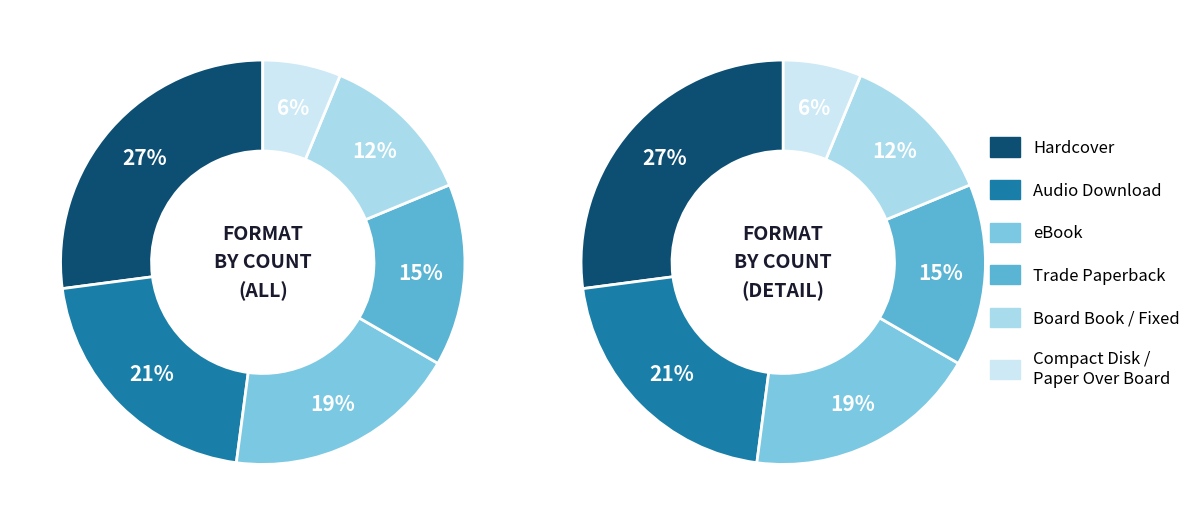

Rank the categories by value from highest to lowest.

Hardcover, Audio Download, eBook, Trade Paperback, Board Book, Fixed Layout eBook, Compact Disk, Paper Over Board